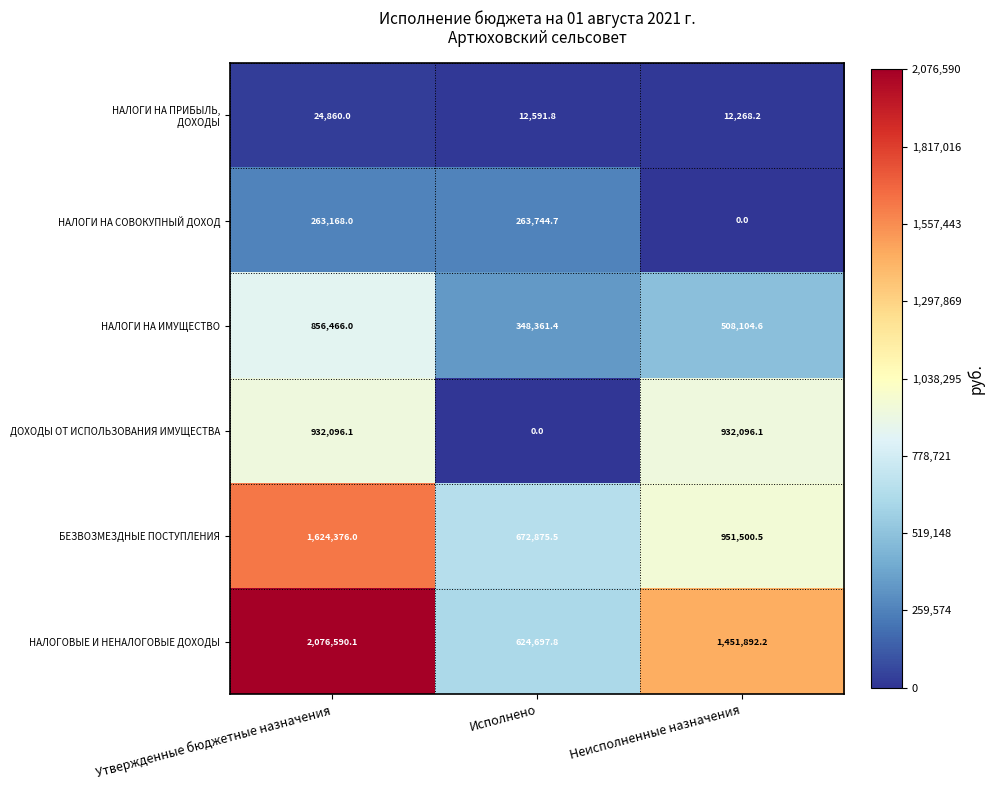

Which series changed the most between Исполнено and Неисполненные назначения?

ДОХОДЫ ОТ ИСПОЛЬЗОВАНИЯ ИМУЩЕСТВА